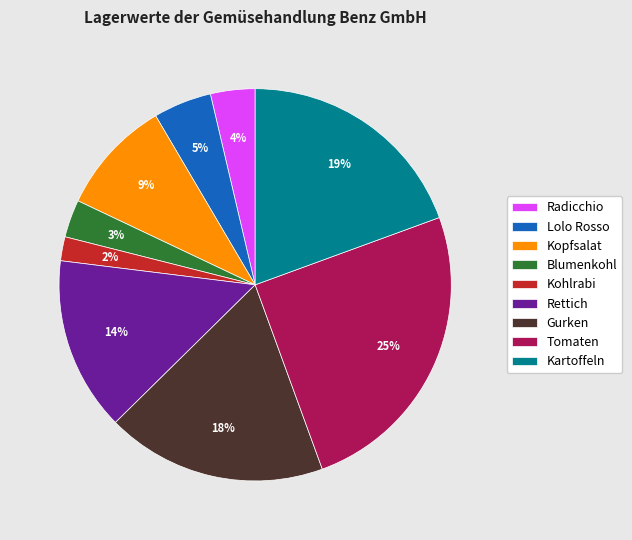

To the nearest percent, what is the difference between the largest and smallest slice percentages?

23%